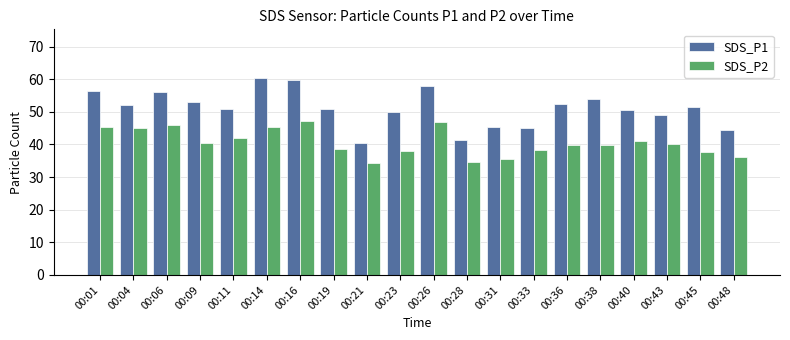

At which category is the sum across all series the highest?

00:16